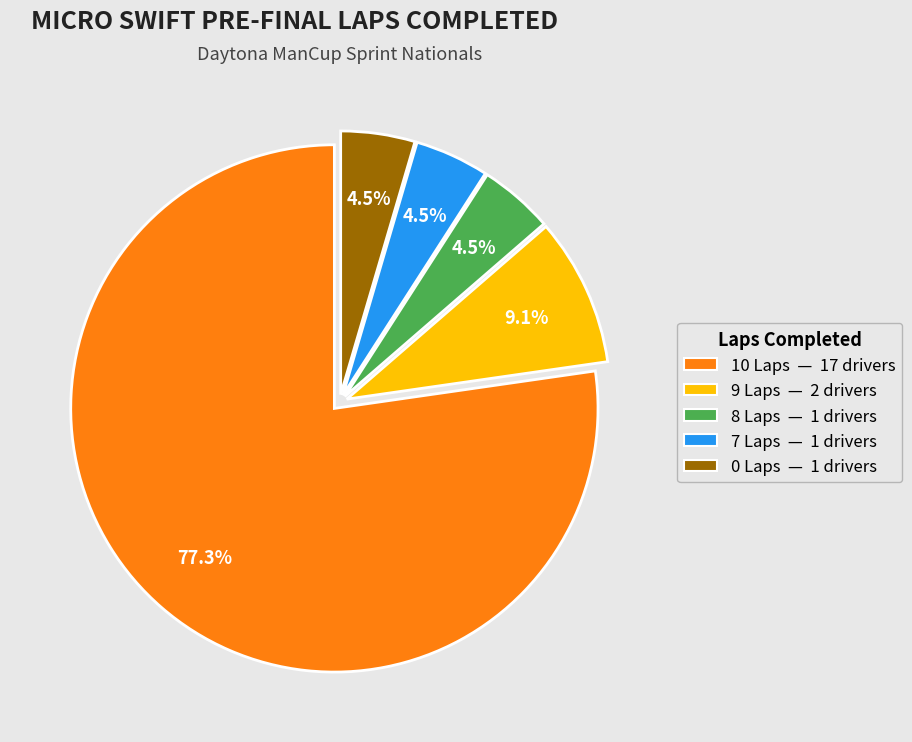

Which category has the biggest portion of the pie?

10 Laps — 17 drivers